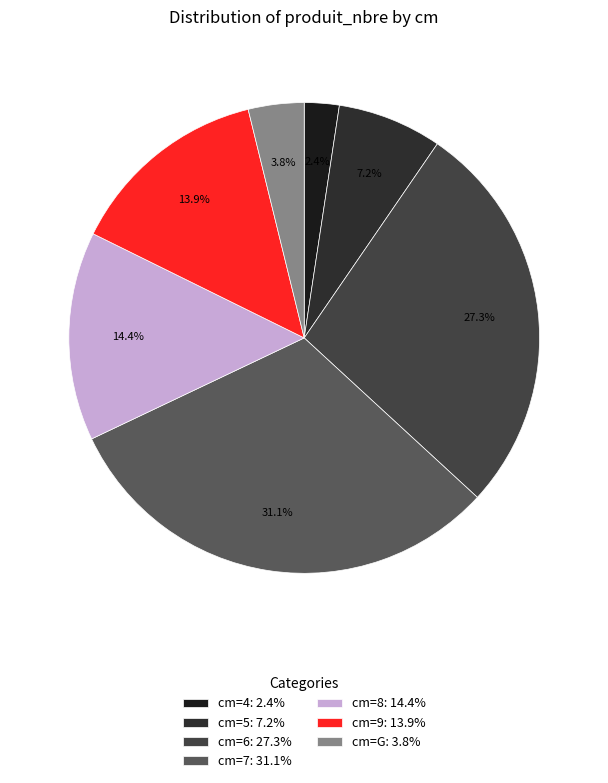

What is the smallest slice in the pie chart?

cm=4: 2.4%